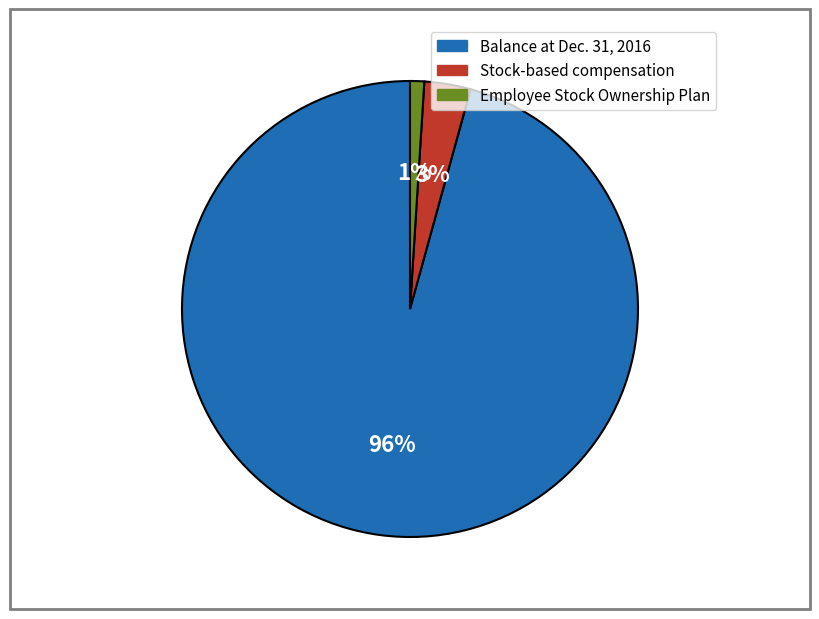

Which slice is the smallest?

Employee Stock Ownership Plan